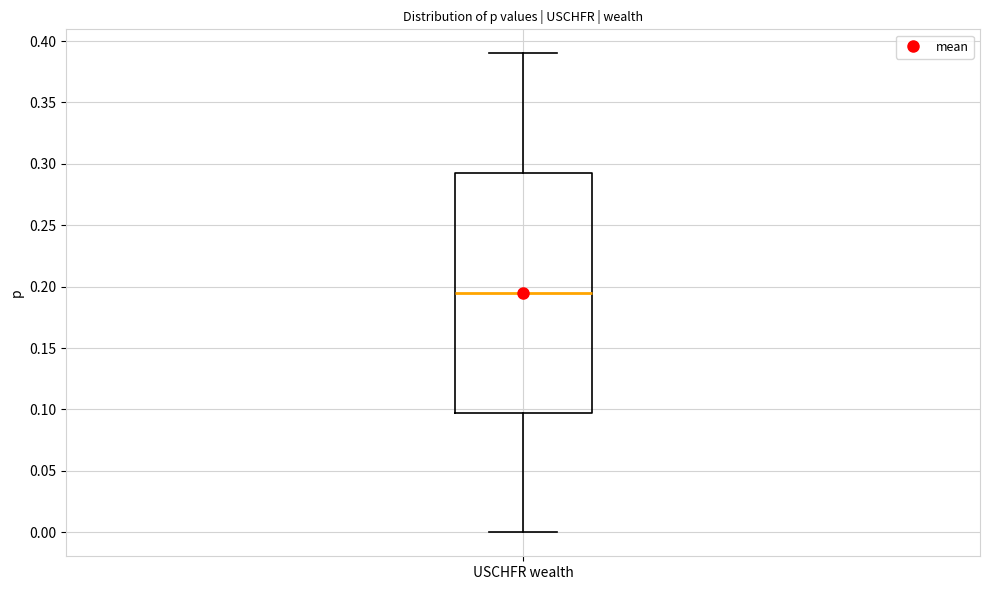

Transcribe this box plot: give where the median line is, the range the box spans, and where the two whiskers end, as read against the y-axis. The values are not printed on the chart, so give them approximately, as read against the axis.

median 0.195, box 0.100 to 0.295, whiskers 0.000 to 0.390